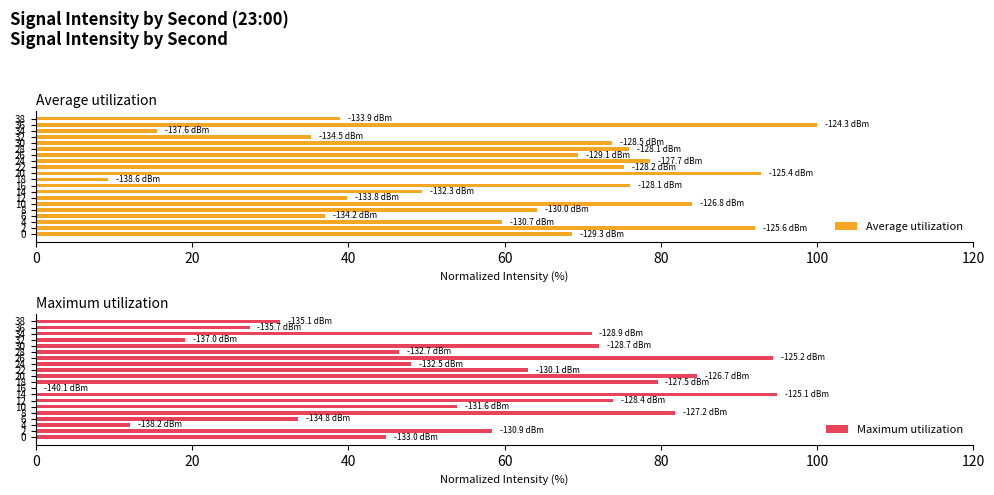

The value of Average utilization at 12 is 106.5. True or false?

False